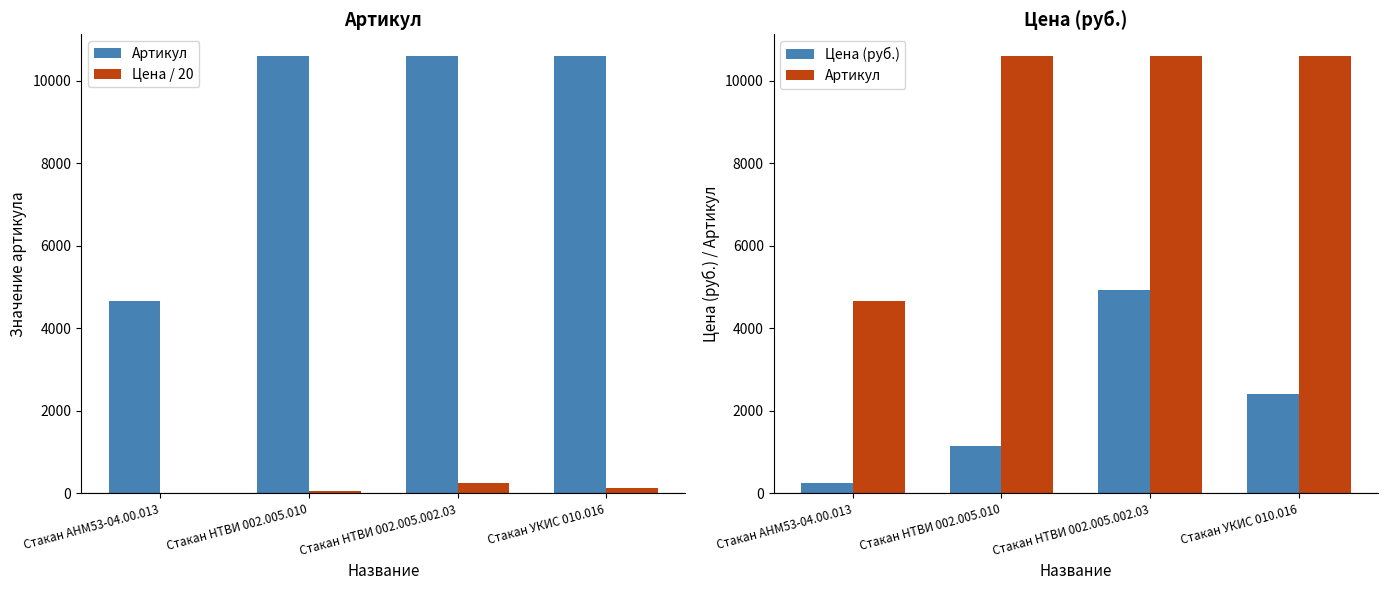

What is the difference between the maximum and minimum values in the Цена (руб.) series?

4682.0